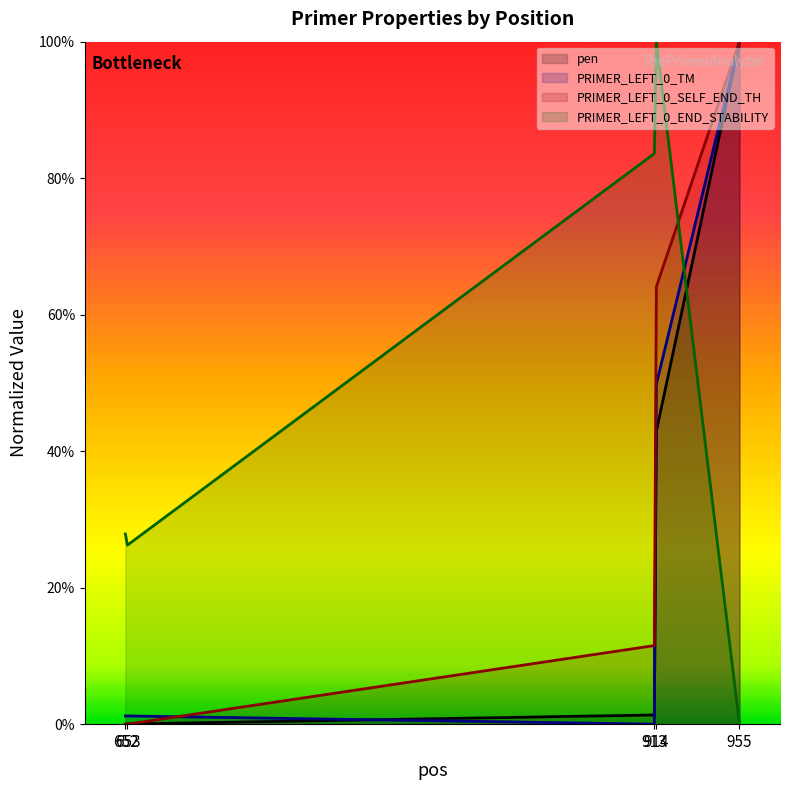

Rank the series at 913 from highest to lowest value.

PRIMER_LEFT_0_END_STABILITY, PRIMER_LEFT_0_SELF_END_TH, pen, PRIMER_LEFT_0_TM